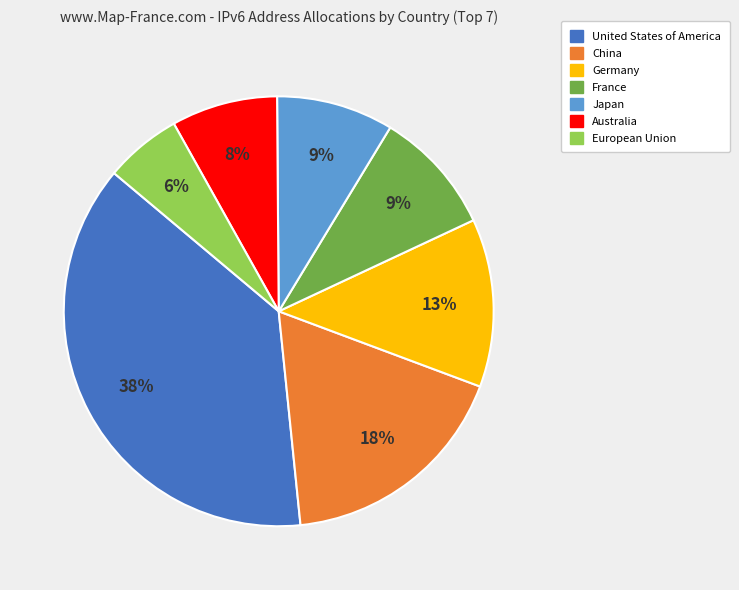

To the nearest percent, what portion does Japan represent?

9%